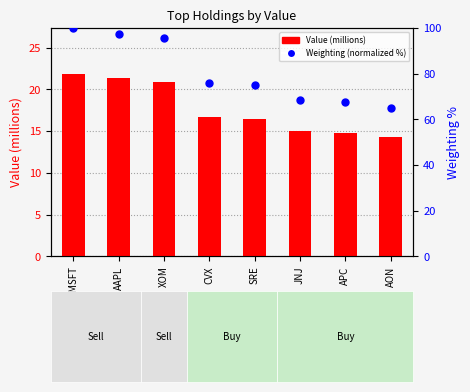

What is the total value across all series at XOM?

116.4